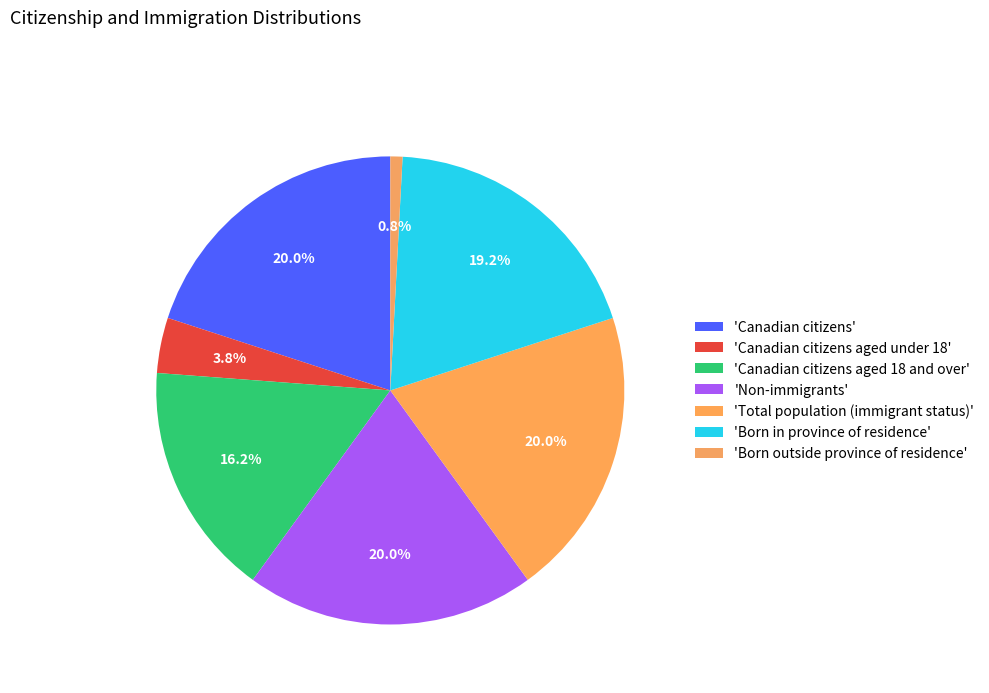

How many segments does this pie chart have?

7